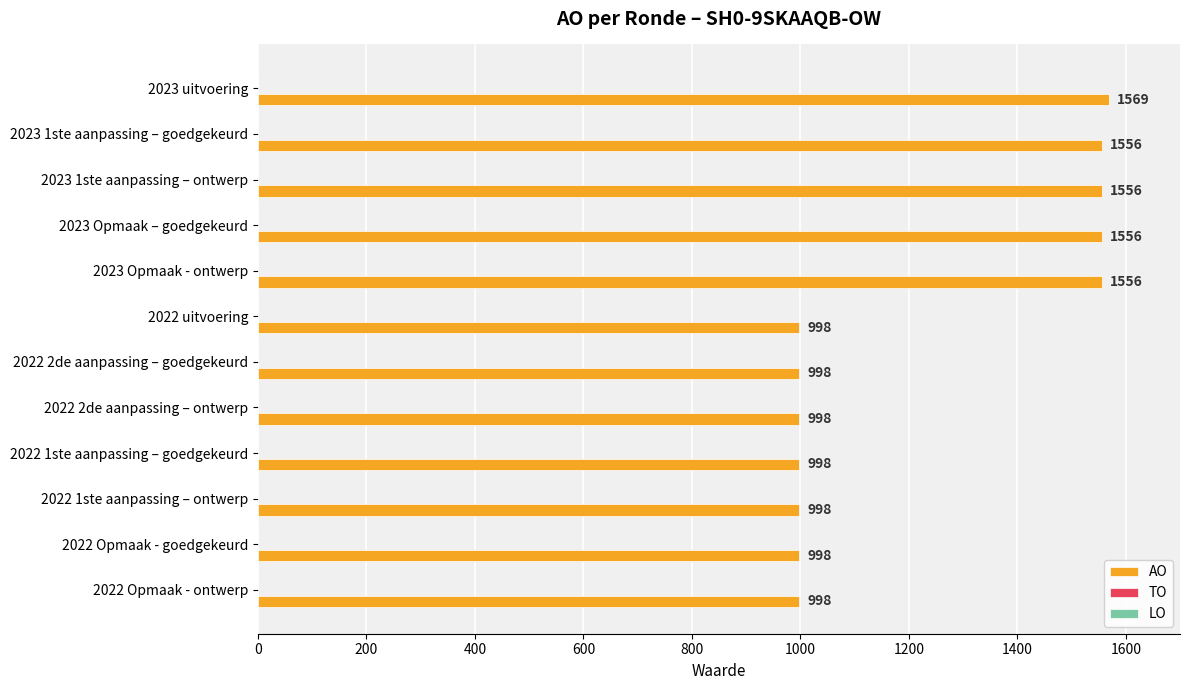

Reading top to bottom, transcribe all the data shown in this chart.

2023 uitvoering=1569	2023 1ste aanpassing – goedgekeurd=1556	2023 1ste aanpassing – ontwerp=1556	2023 Opmaak – goedgekeurd=1556	2023 Opmaak - ontwerp=1556	2022 uitvoering=998	2022 2de aanpassing – goedgekeurd=998	2022 2de aanpassing – ontwerp=998	2022 1ste aanpassing – goedgekeurd=998	2022 1ste aanpassing – ontwerp=998	2022 Opmaak - goedgekeurd=998	2022 Opmaak - ontwerp=998